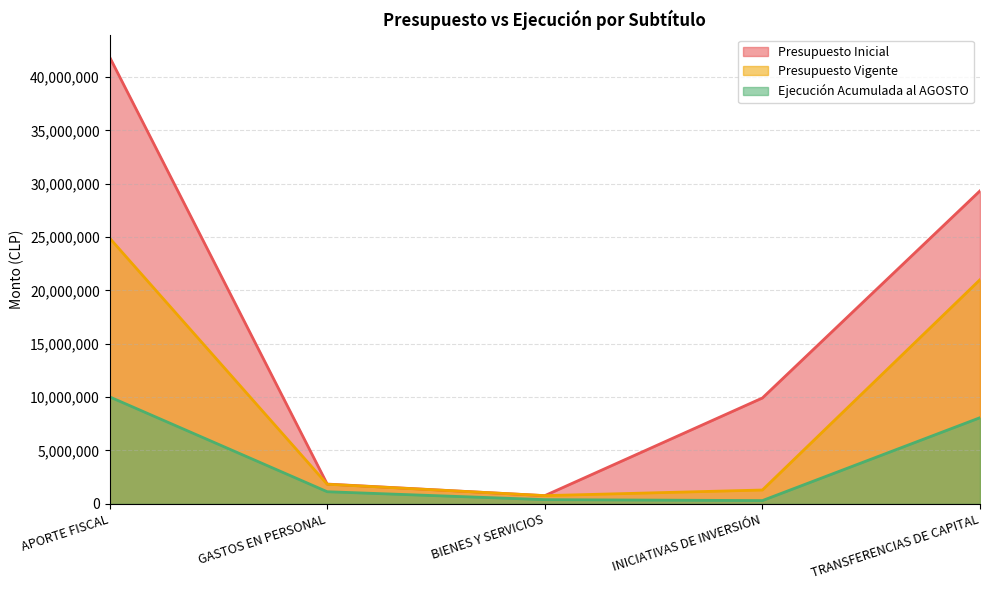

Reading right to left, extract all data points from this chart.

Presupuesto Inicial: 29332293	9919779	768299	1852633	41873004
Presupuesto Vigente: 21005383	1295041	768299	1836898	24905621
Ejecución Acumulada al AGOSTO: 8073307	305060	393026	1135580	10024545